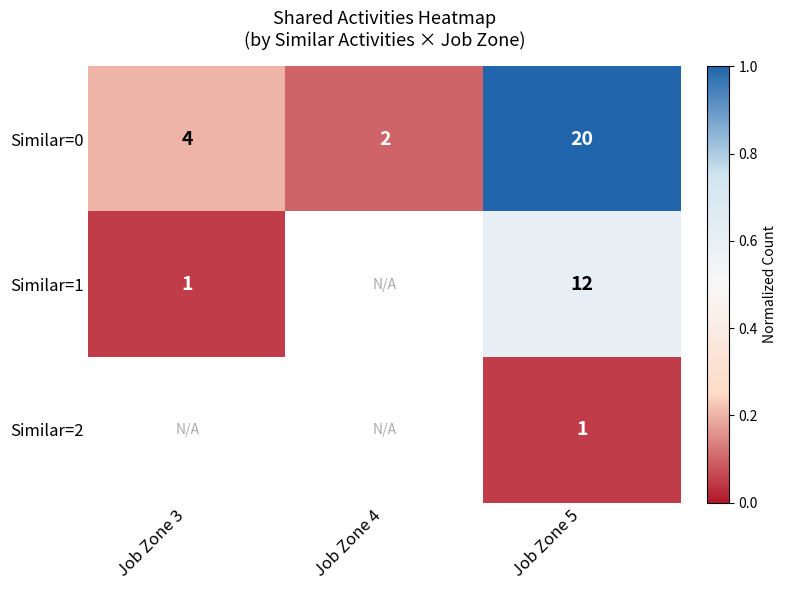

What is the sum of all Similar=0 values?

26.0